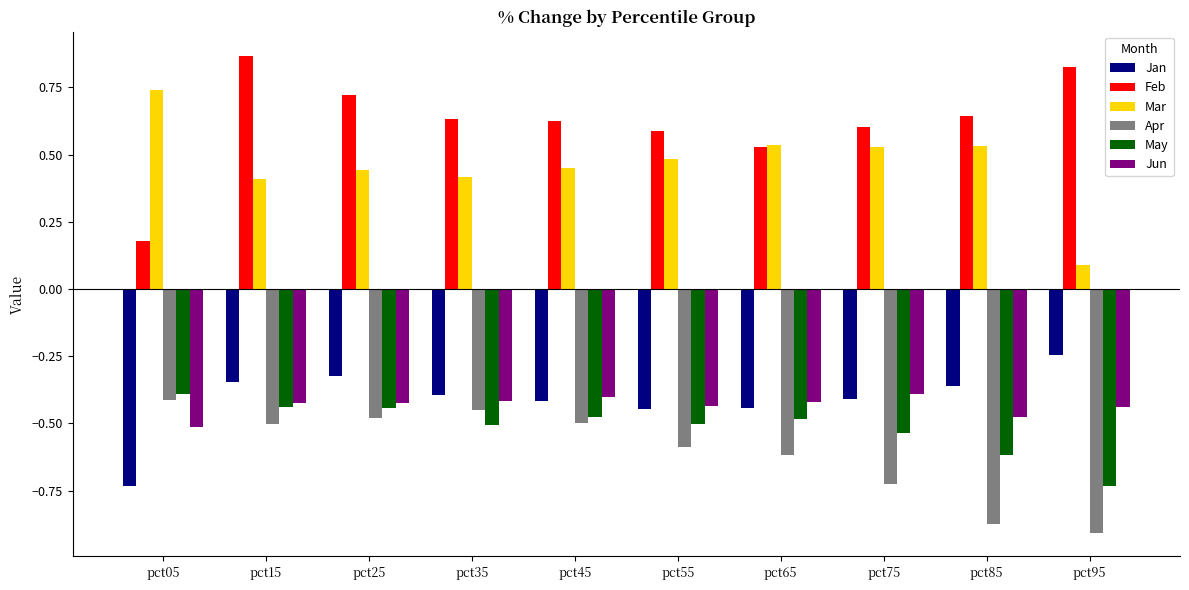

The value of Jun at pct05 is -0.5. True or false?

True